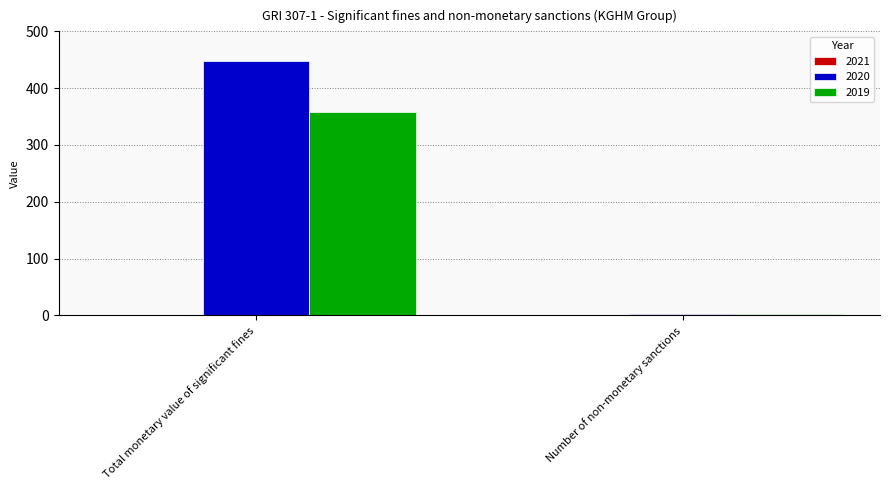

What is the label of the 1st bar from the right?

Number of non-monetary sanctions